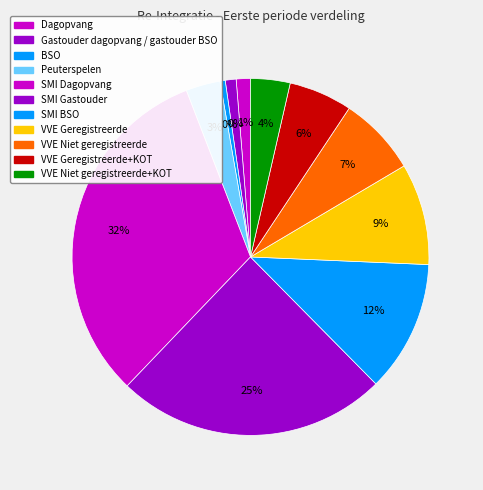

Combined, do VVE Geregistreerde+KOT and SMI BSO account for over 50%?

No